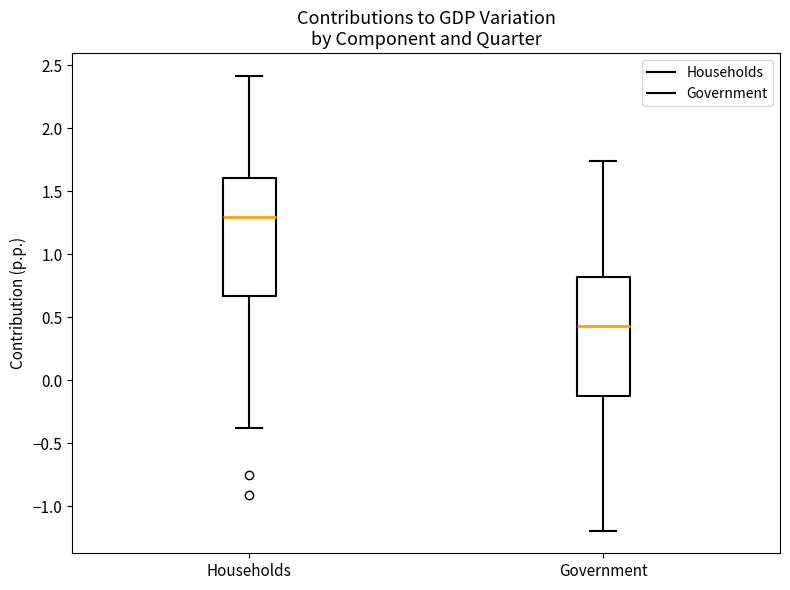

Reading left to right, transcribe this box plot: for each box, give where its median line is, the range the box spans, and where its two whiskers end, as read against the y-axis. The values are not printed on the chart, so give them approximately, as read against the axis.

Households: median 1.30, box 0.65 to 1.60, whiskers -0.40 to 2.40
Government: median 0.45, box -0.15 to 0.80, whiskers -1.20 to 1.75